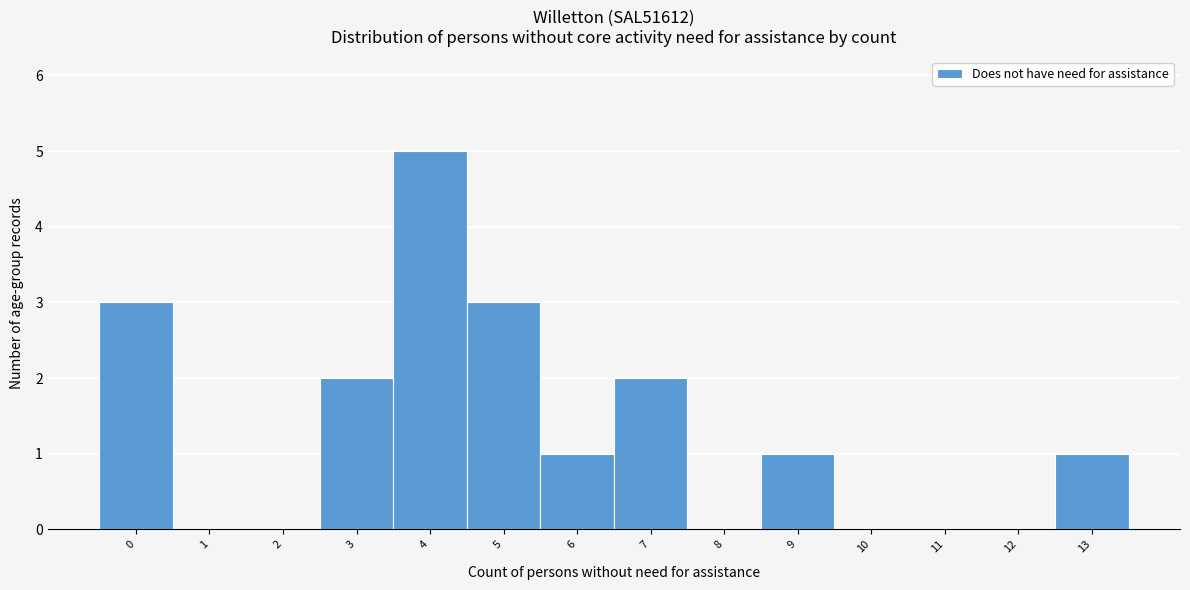

Reading right to left, what are all the values shown in this chart?

13=1	12=0	11=0	10=0	9=1	8=0	7=2	6=1	5=3	4=5	3=2	2=0	1=0	0=3